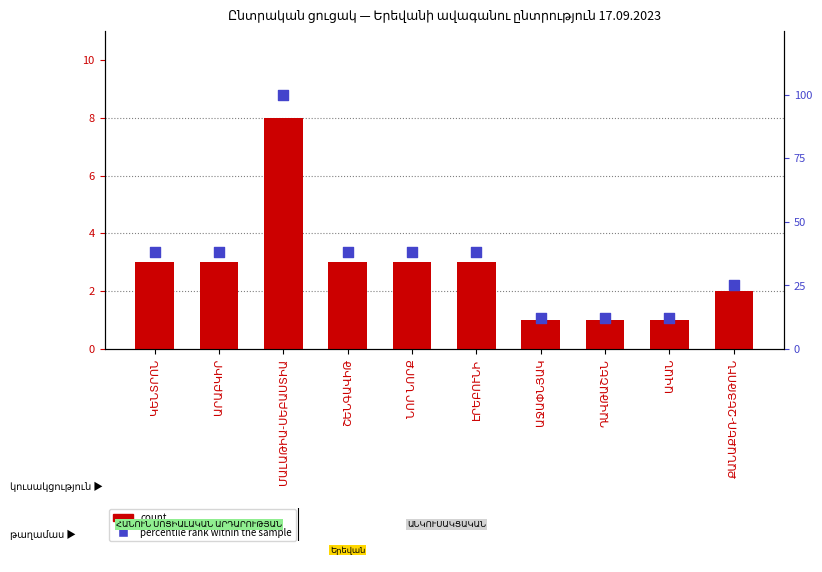

Which series has the largest Y range (max minus min)?

percentile rank within the sample